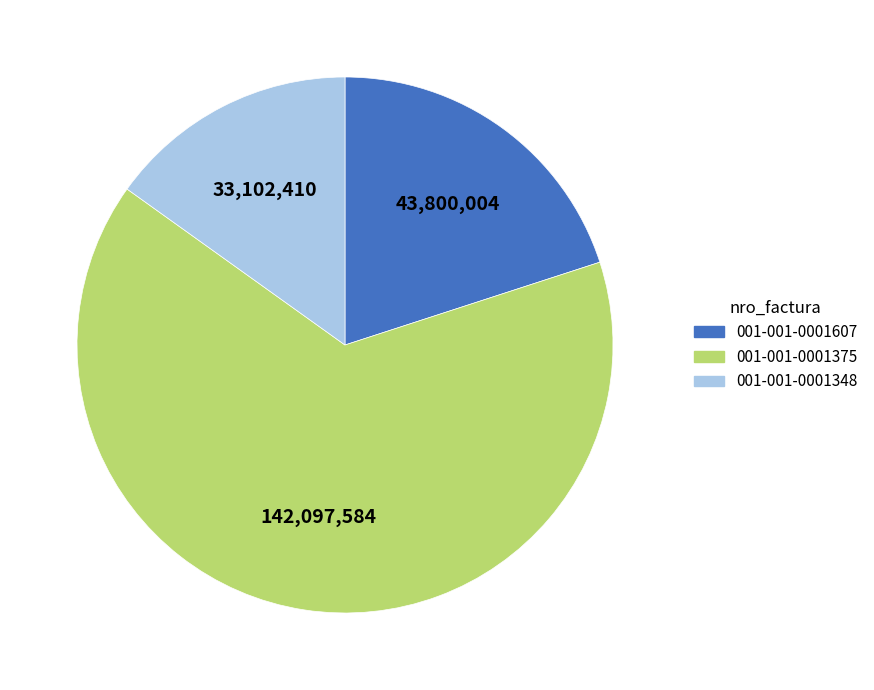

Is it true that 001-001-0001348 is 15% of the pie?

True